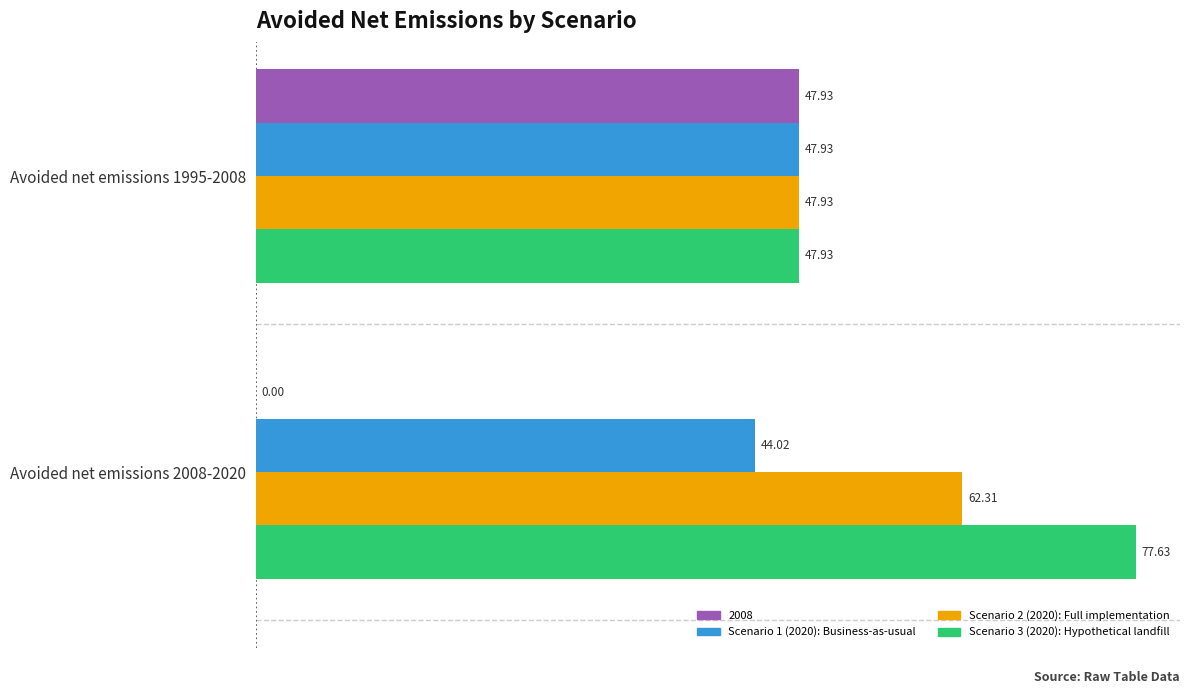

What is the greatest value displayed?

77.6